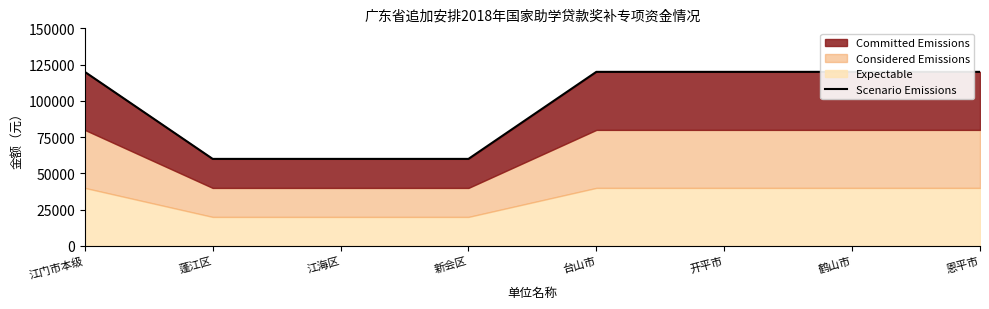

Rank the categories by value from lowest to highest.

蓬江区, 江海区, 新会区, 江门市本级, 台山市, 开平市, 鹤山市, 恩平市